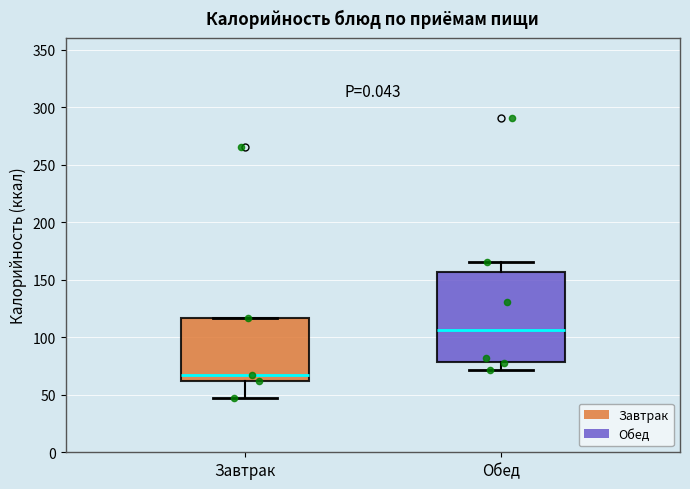

Reading left to right, read every box against the y-axis: the position of its median line, the range the box covers, and the ends of its whiskers. The values are not printed on the chart, so give them approximately, as read against the axis.

Завтрак: median 65, box 60 to 115, whiskers 45 to 115
Обед: median 105, box 80 to 155, whiskers 70 to 165